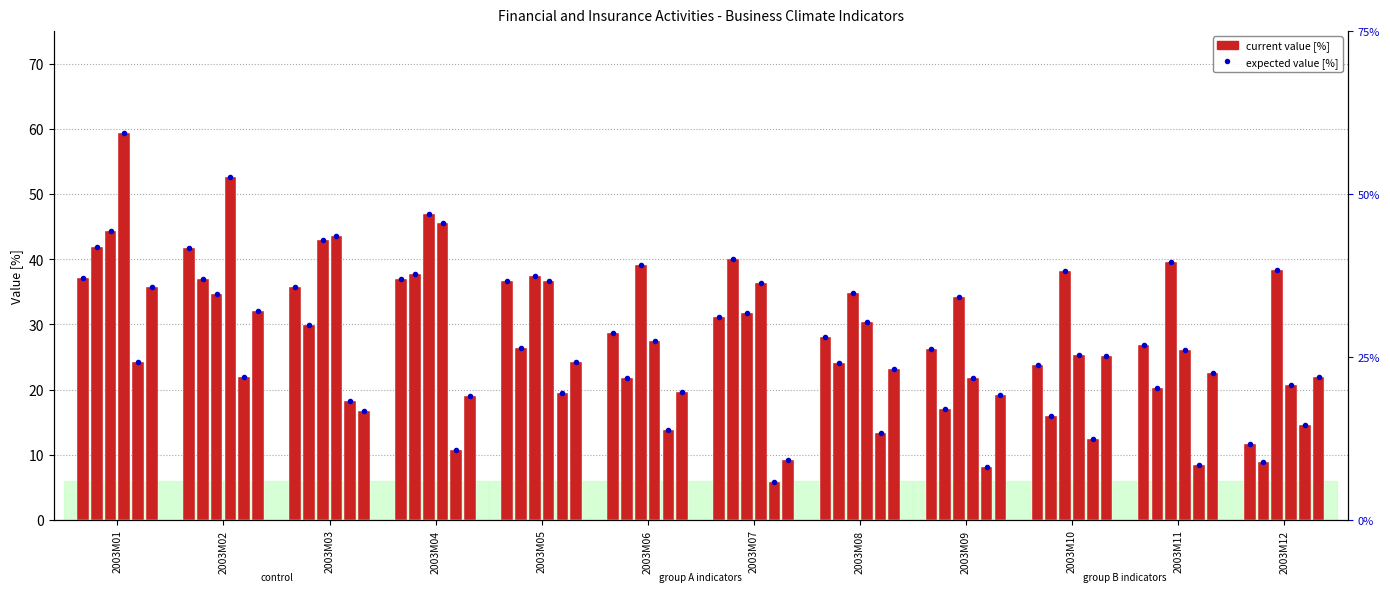

Reading right to left, what are all the values shown in this chart?

will be better [%]: 2003M12=11.6	2003M11=26.9	2003M10=23.8	2003M09=26.2	2003M08=28.0	2003M07=31.1	2003M06=28.7	2003M05=36.7	2003M04=37.0	2003M03=35.8	2003M02=41.7	2003M01=37.1
will increase (demand): 2003M12=8.9	2003M11=20.3	2003M10=15.9	2003M09=17.0	2003M08=24.1	2003M07=40.1	2003M06=21.8	2003M05=26.4	2003M04=37.8	2003M03=29.9	2003M02=36.9	2003M01=41.9
good [%]: 2003M12=38.3	2003M11=39.6	2003M10=38.2	2003M09=34.2	2003M08=34.8	2003M07=31.8	2003M06=39.1	2003M05=37.5	2003M04=46.9	2003M03=42.9	2003M02=34.6	2003M01=44.3
will increase (sale): 2003M12=20.7	2003M11=26.1	2003M10=25.3	2003M09=21.8	2003M08=30.3	2003M07=36.3	2003M06=27.4	2003M05=36.7	2003M04=45.5	2003M03=43.5	2003M02=52.6	2003M01=59.4
increases [%]: 2003M12=14.6	2003M11=8.5	2003M10=12.4	2003M09=8.1	2003M08=13.4	2003M07=5.8	2003M06=13.8	2003M05=19.4	2003M04=10.7	2003M03=18.2	2003M02=21.9	2003M01=24.2
increase (sale curr): 2003M12=22.0	2003M11=22.6	2003M10=25.2	2003M09=19.2	2003M08=23.2	2003M07=9.2	2003M06=19.7	2003M05=24.2	2003M04=19.0	2003M03=16.7	2003M02=32.1	2003M01=35.8